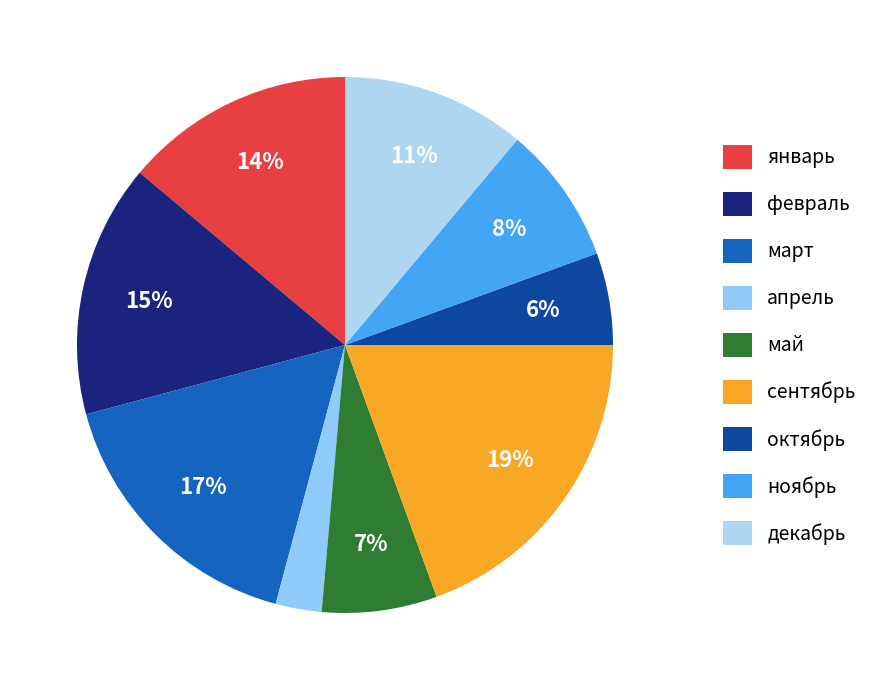

Count the number of slices in the pie.

9